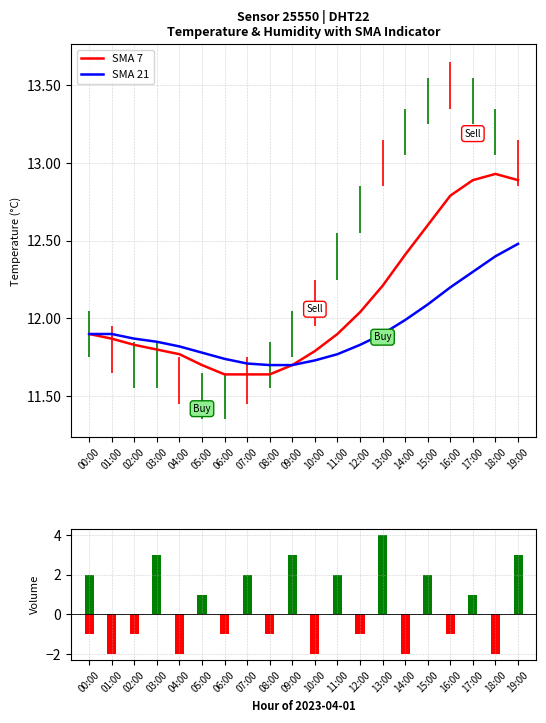

What is the total value across all series at 02:00?

22.7